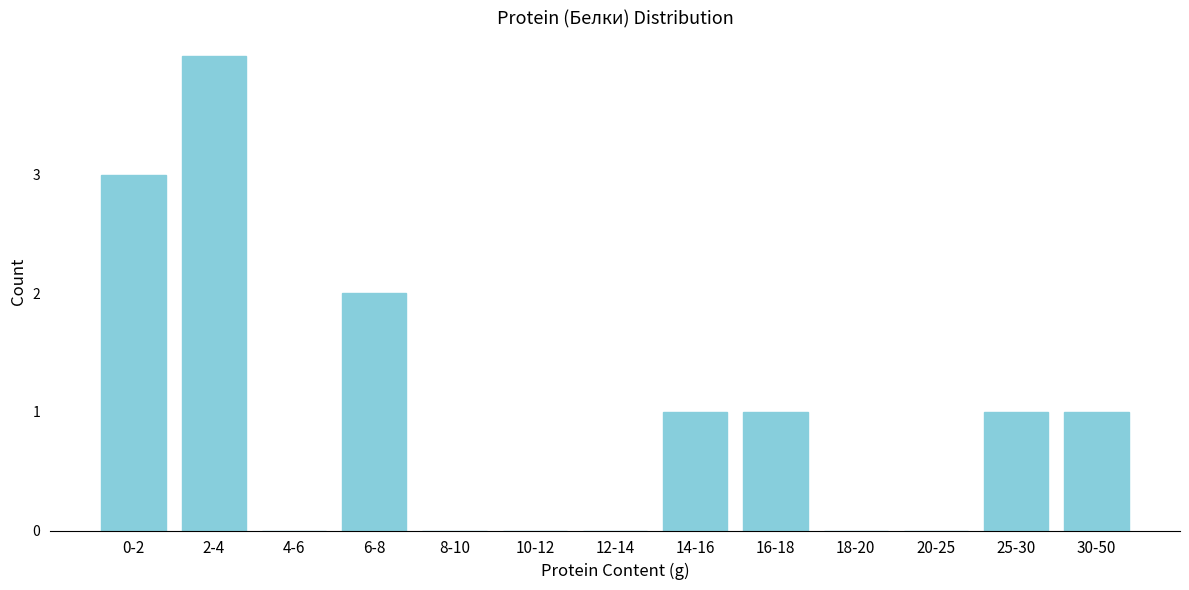

Reading left to right, transcribe all the data shown in this chart.

0-2=3	2-4=4	4-6=0	6-8=2	8-10=0	10-12=0	12-14=0	14-16=1	16-18=1	18-20=0	20-25=0	25-30=1	30-50=1